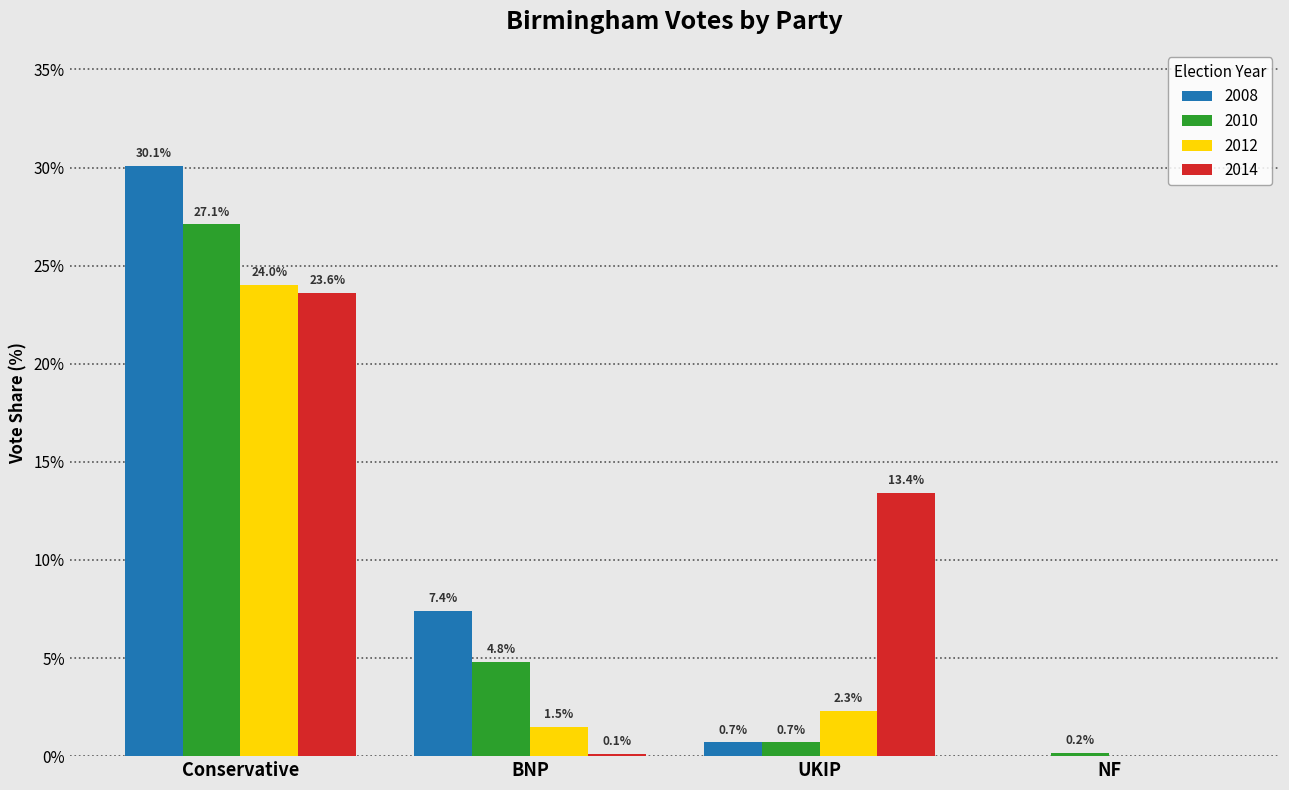

Between Conservative and UKIP, which series saw the biggest shift?

2008